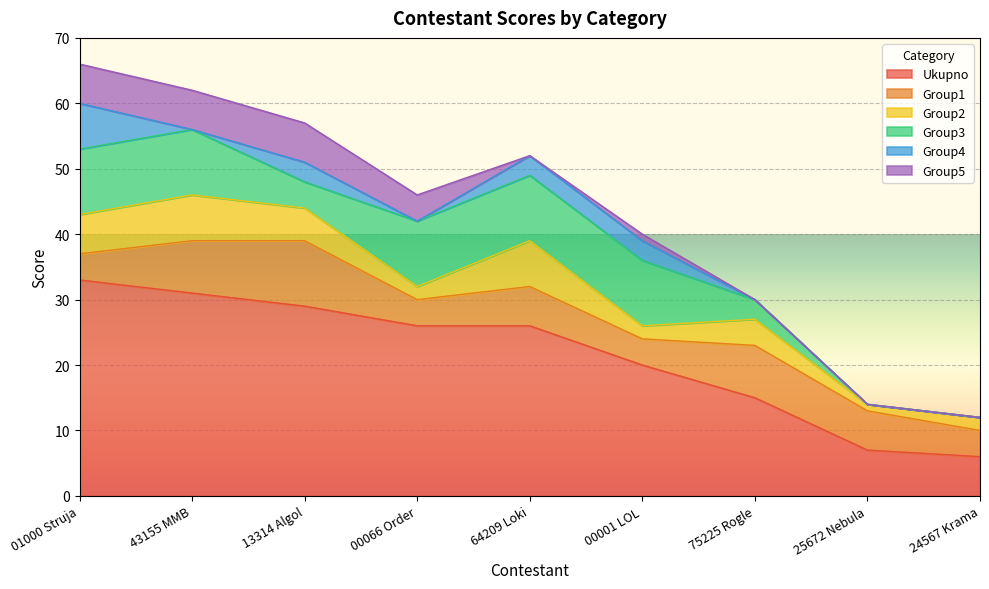

The Ukupno series shows 20 at 00001 LOL. True or false?

True